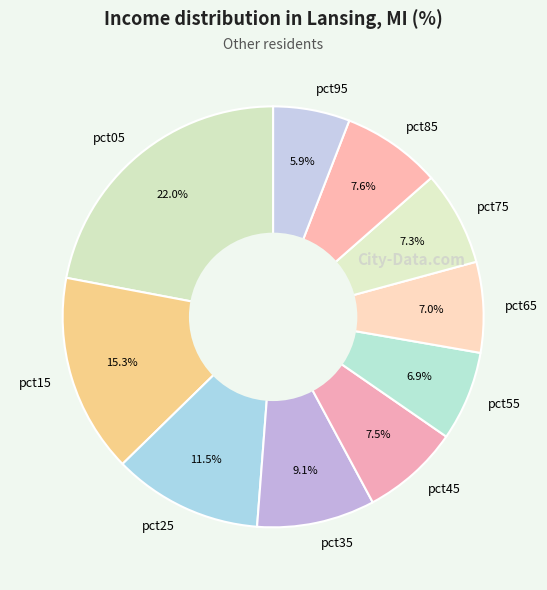

How many slices are in this pie chart?

10